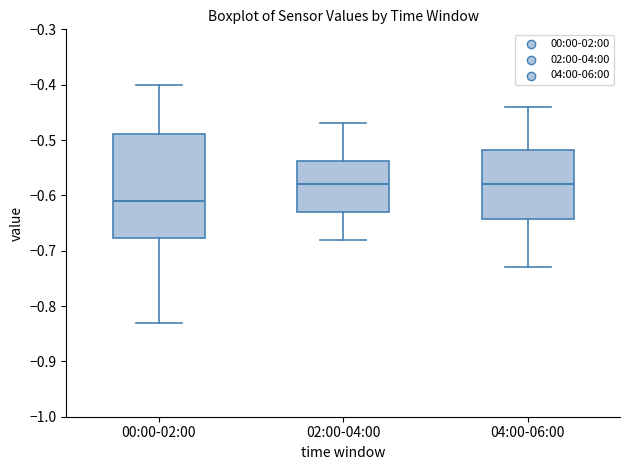

Reading left to right, read every box against the y-axis: the position of its median line, the range the box covers, and the ends of its whiskers. The values are not printed on the chart, so give them approximately, as read against the axis.

00:00-02:00: median -0.61, box -0.68 to -0.49, whiskers -0.83 to -0.40
02:00-04:00: median -0.58, box -0.63 to -0.54, whiskers -0.68 to -0.47
04:00-06:00: median -0.58, box -0.64 to -0.52, whiskers -0.73 to -0.44